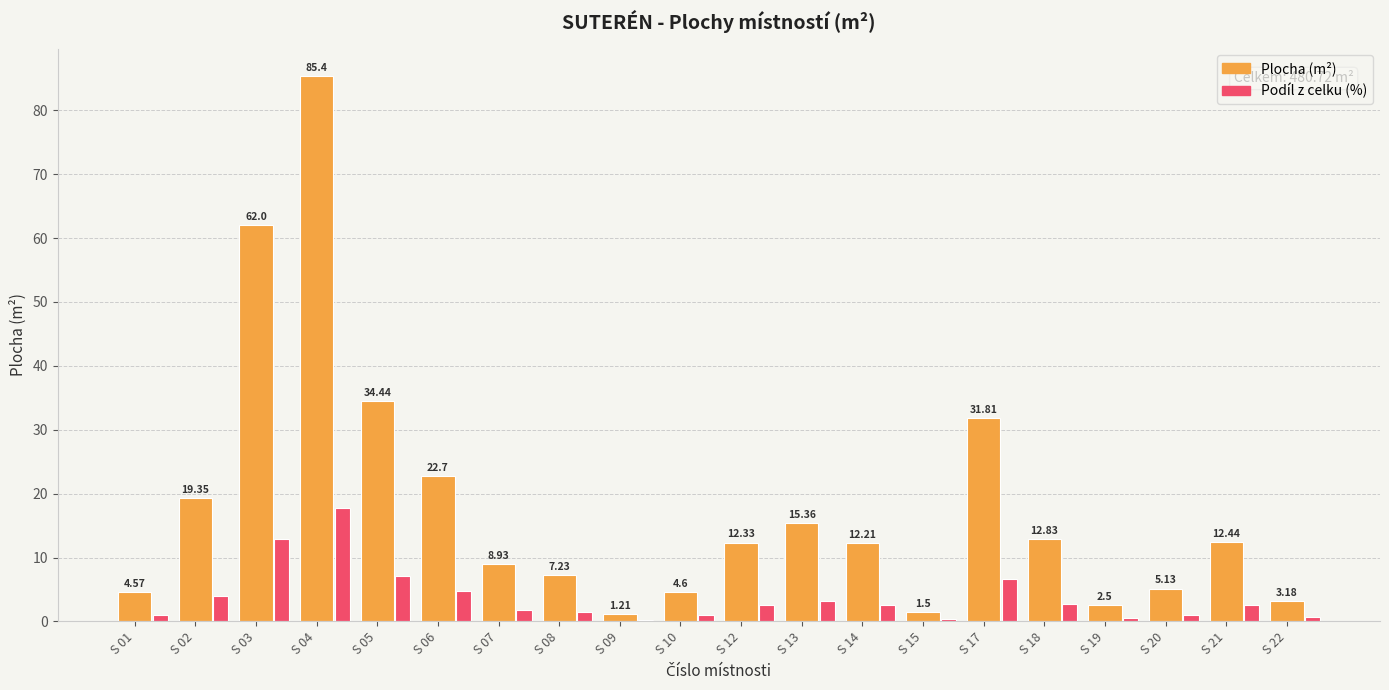

At which category is the sum across all series the highest?

S 04